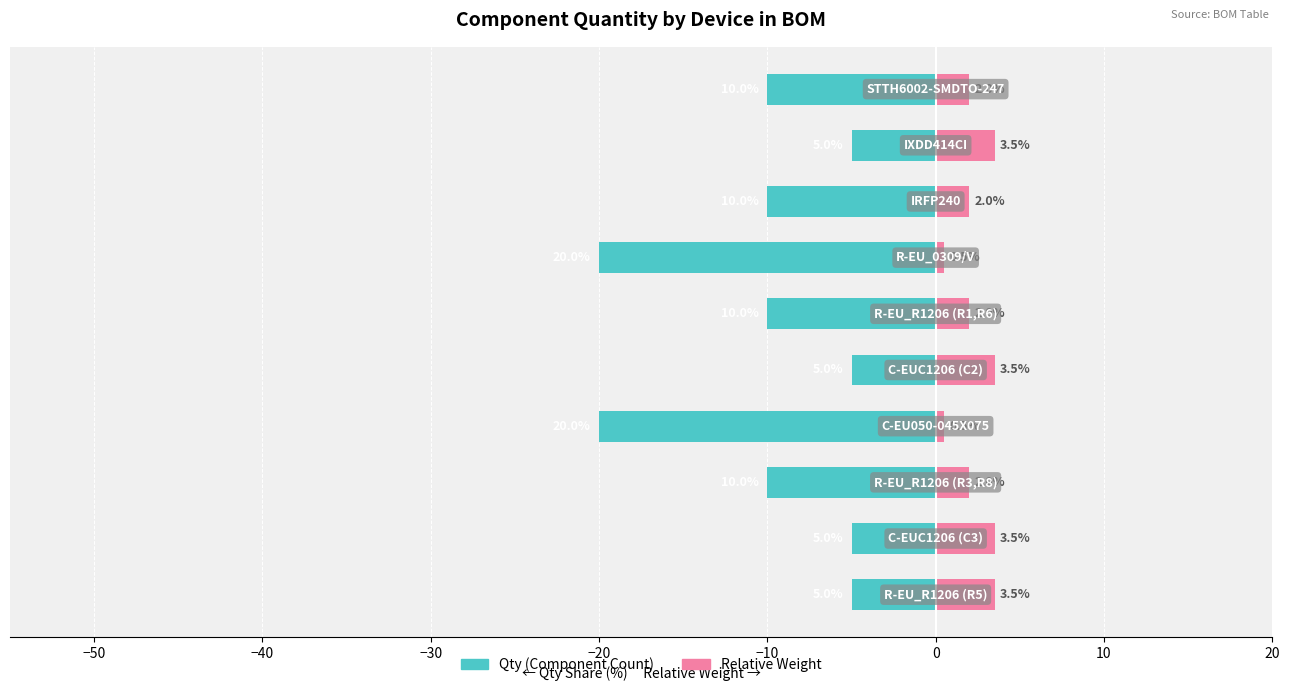

Are the bars horizontal?

Yes